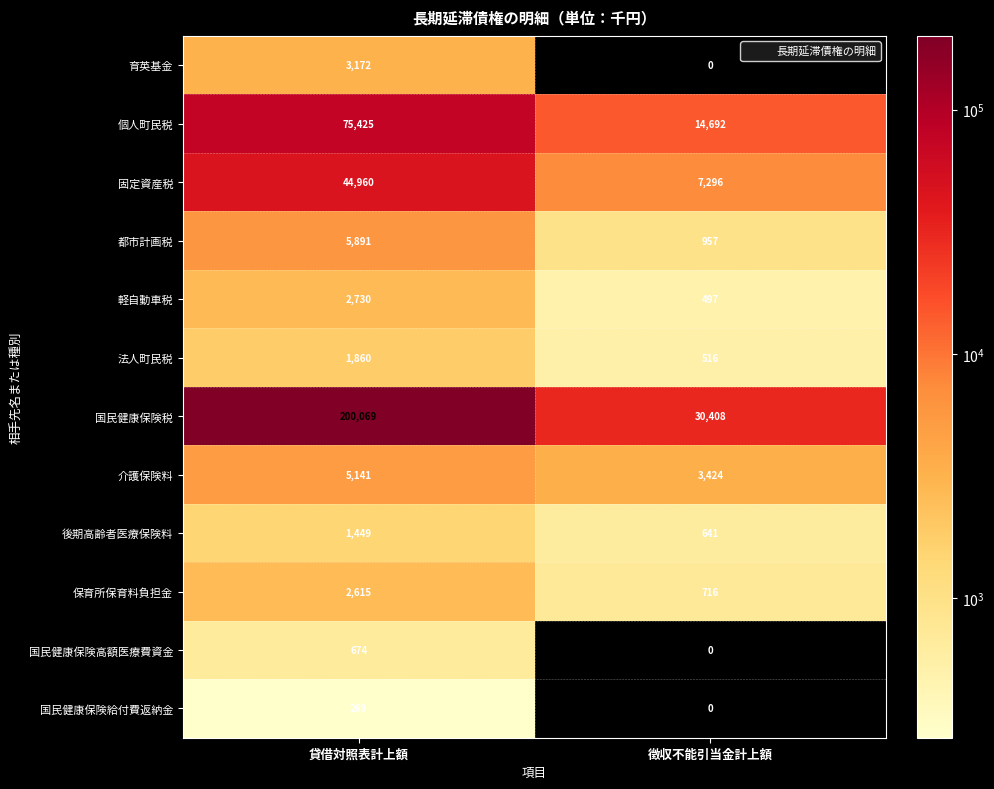

At which category is the sum across all series the highest?

貸借対照表計上額